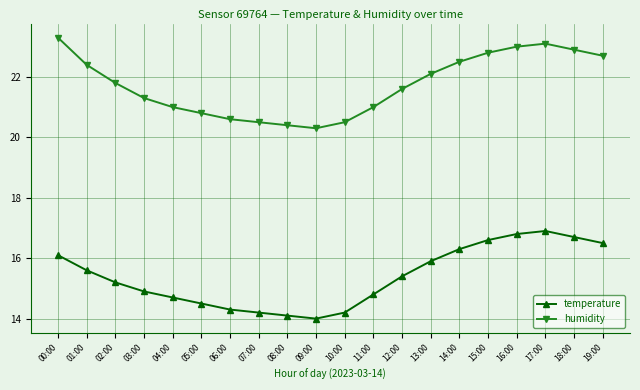

At how many categories does at least one series exceed 19?

20